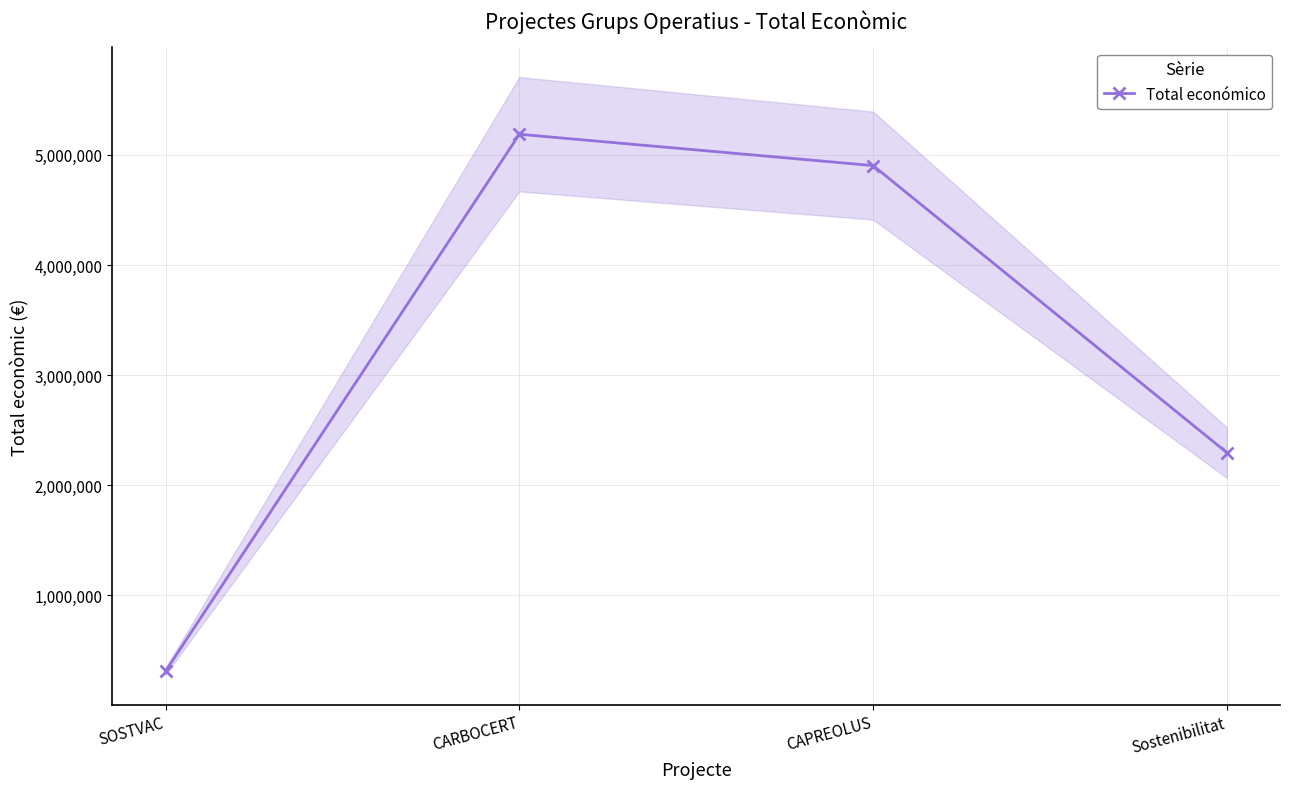

What is the label of the 2nd point from the right?

CAPREOLUS